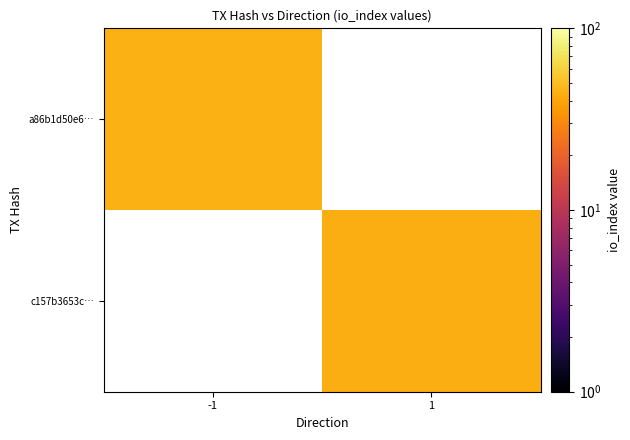

What is the minimum value shown in the chart?

43.0